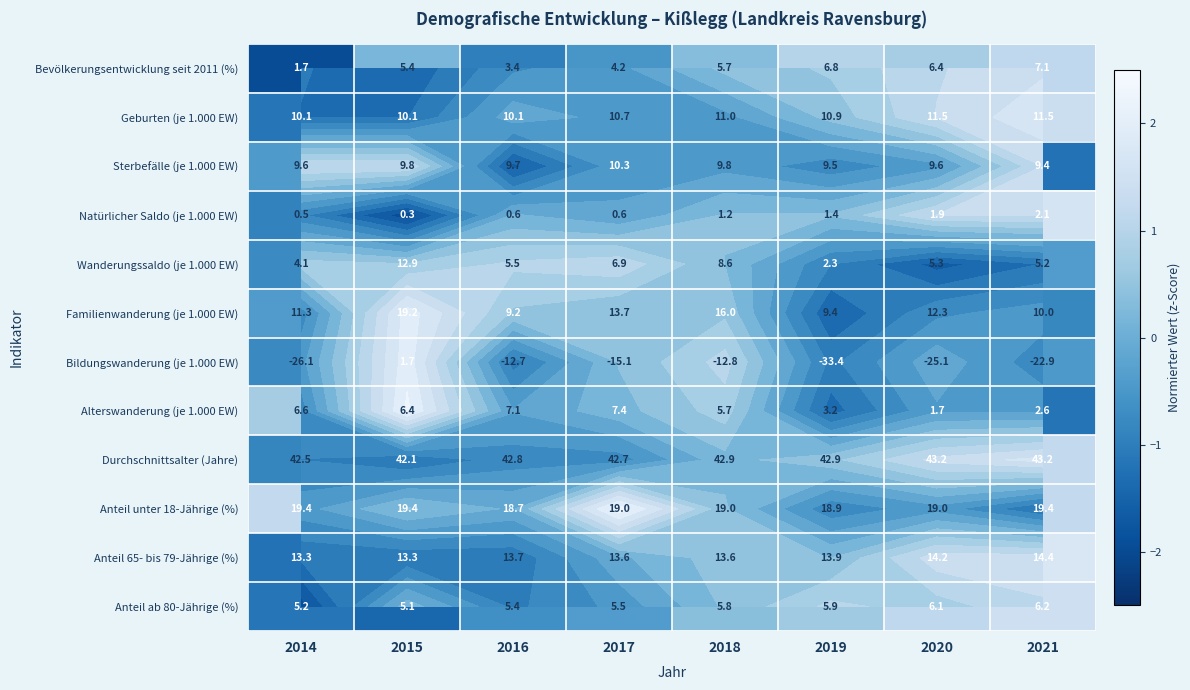

What is the difference between the Geburten (je 1.000 EW) values at 2019 and 2015?

1.4